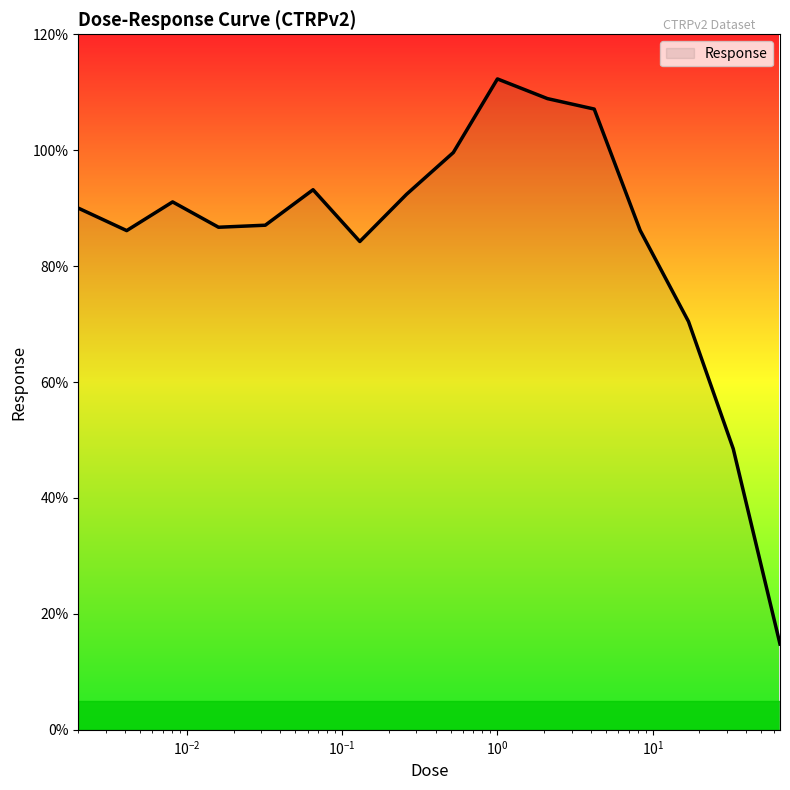

What is the difference between the maximum and minimum values?

97.5